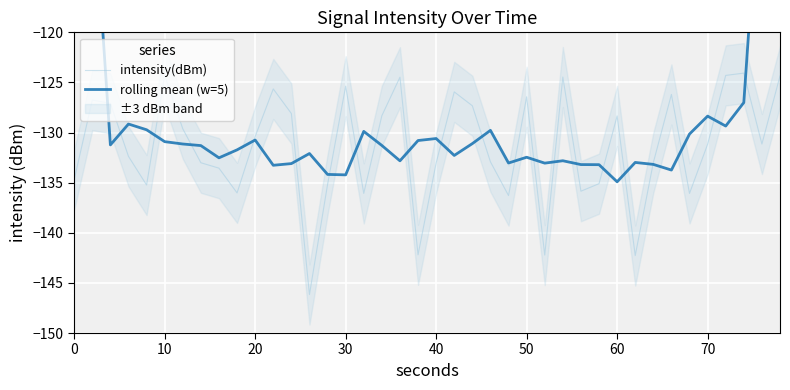

List the series in order of their overall mean, lowest first.

intensity(dBm), rolling mean (w=5)